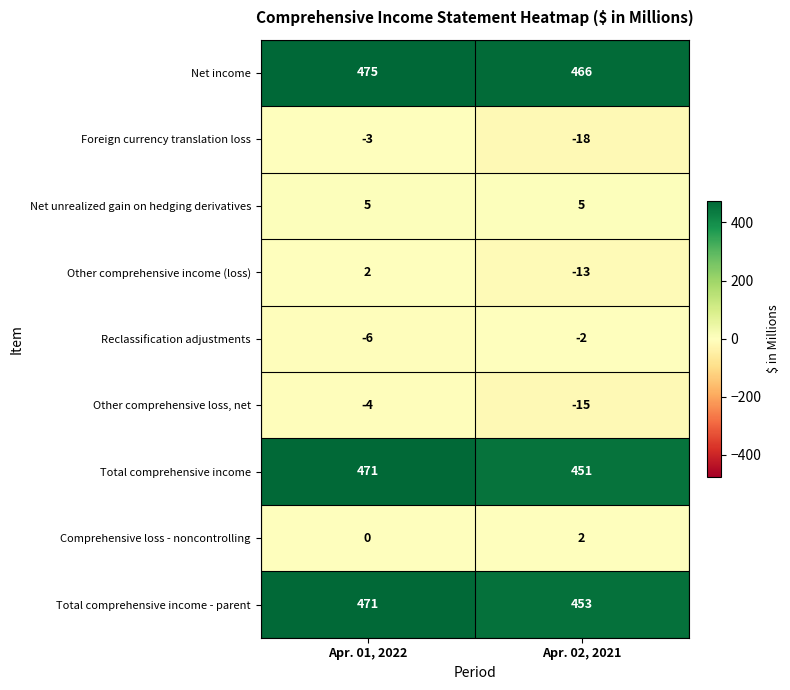

Count the number of data series in this chart.

9